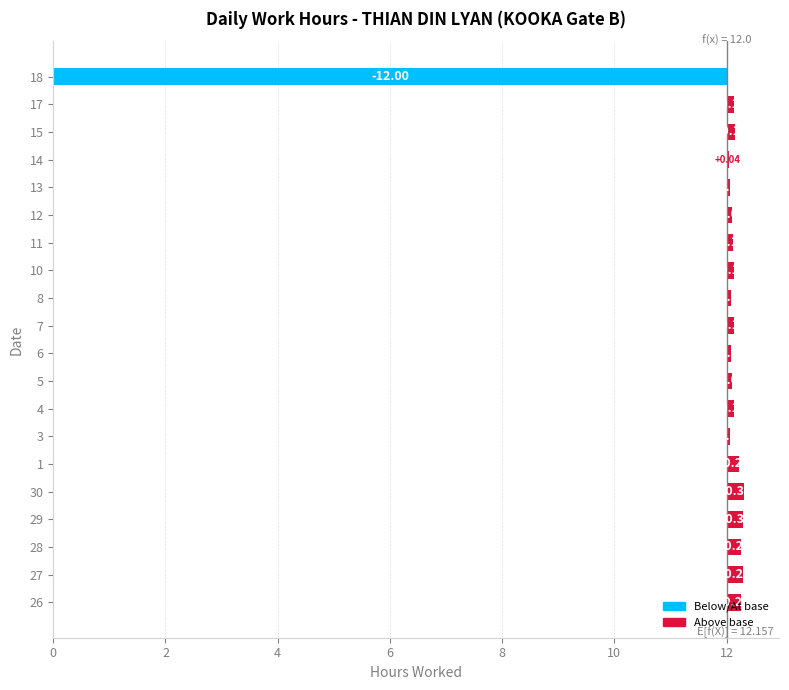

How many data points does each series have?

20